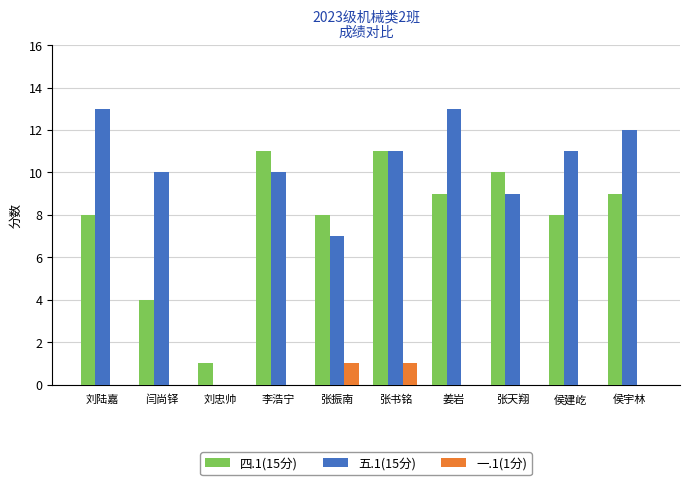

How many 一.1(1分) values are between 0 and 1?

10